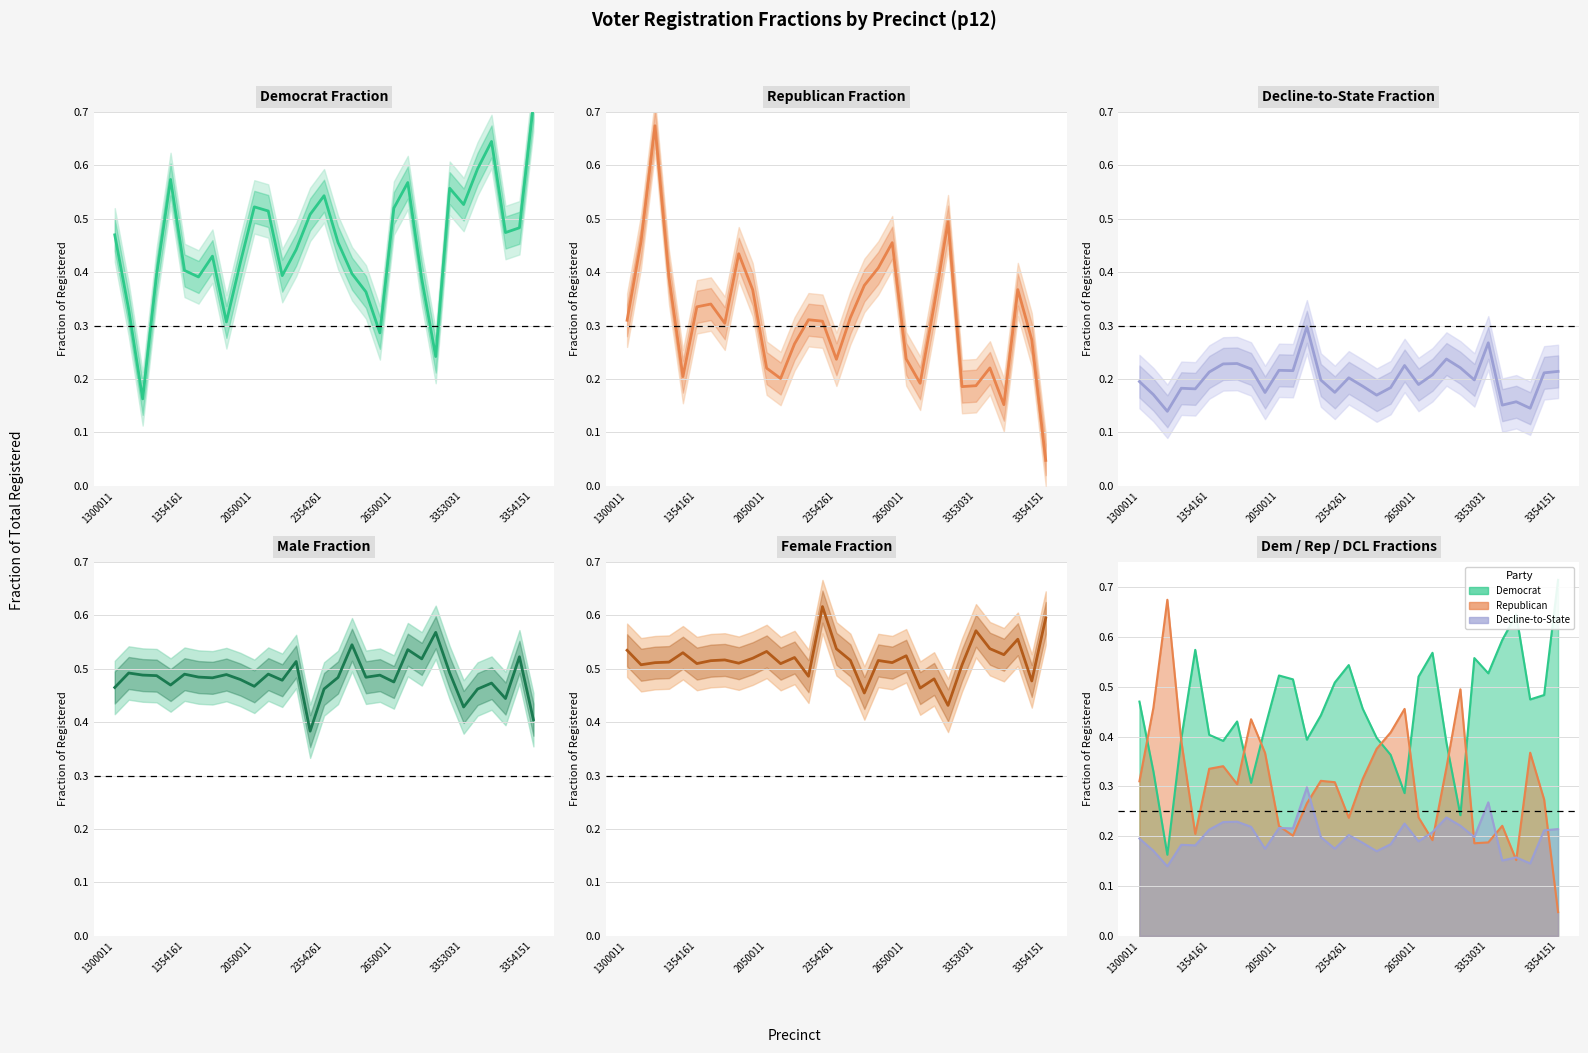

True or false: Female Fraction and Decline-to-State Fraction cross at least once.

False